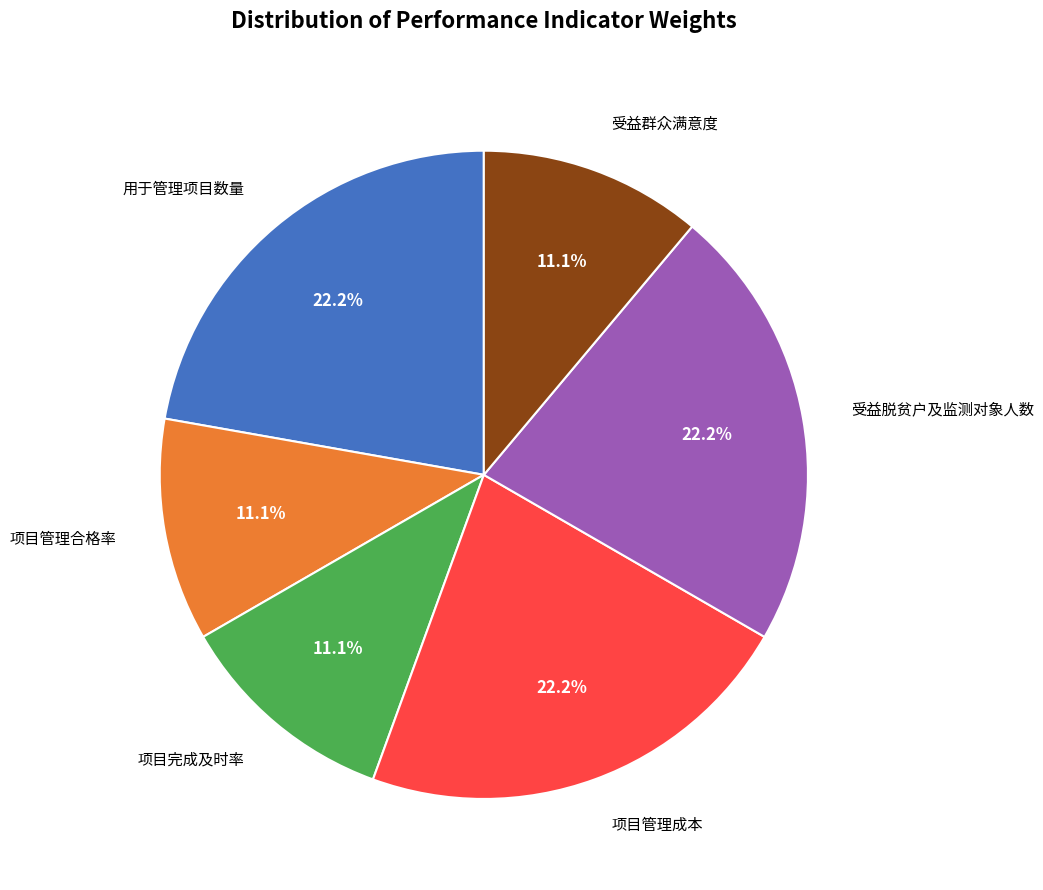

Does any single category account for the majority?

No